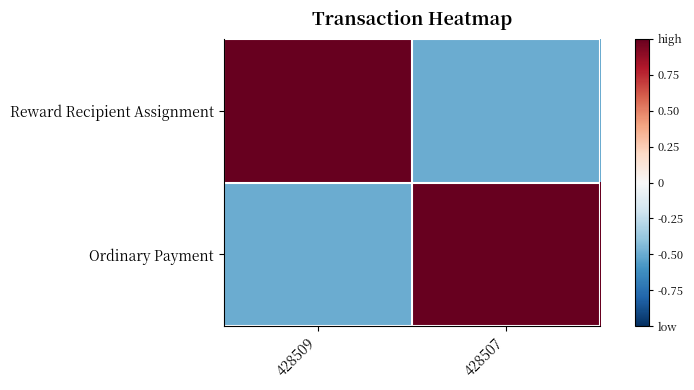

What is the spread (max minus min) of values at 428507?

1.5